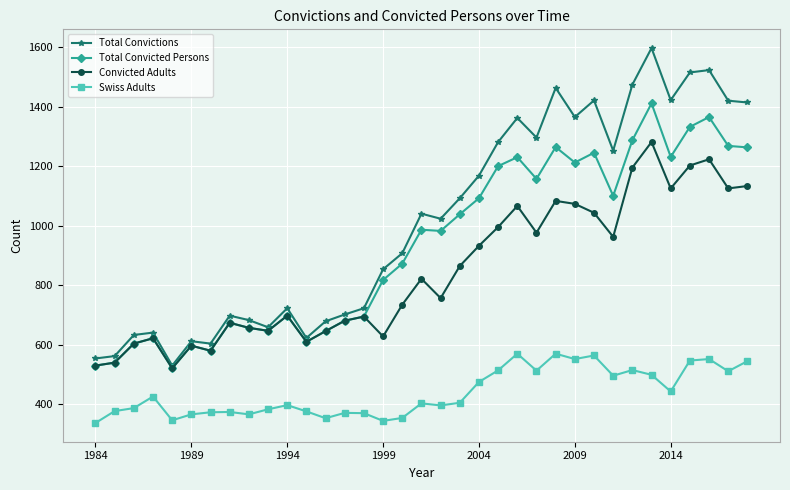

True or false: Total Convicted Persons has more than 1 interior local peaks.

True